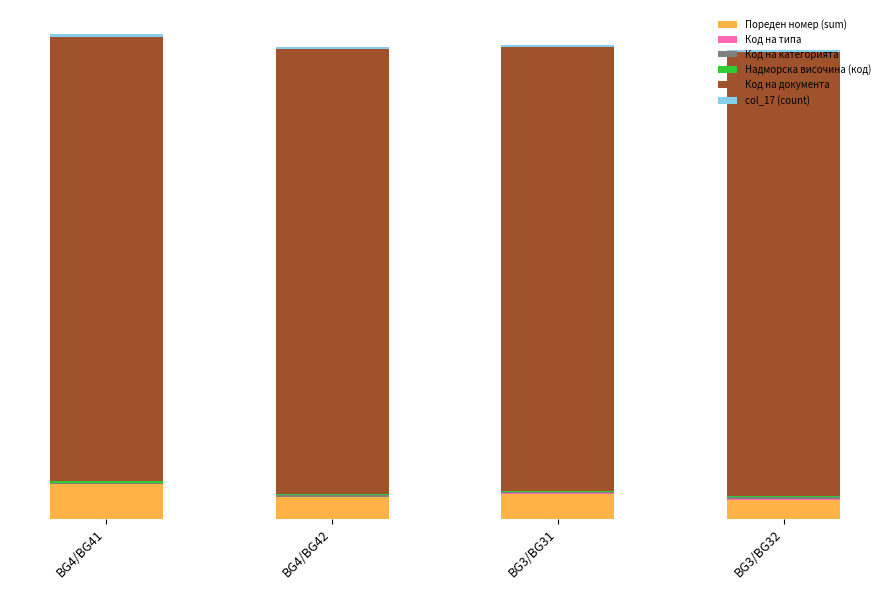

At how many categories does at least one series exceed 47?

4